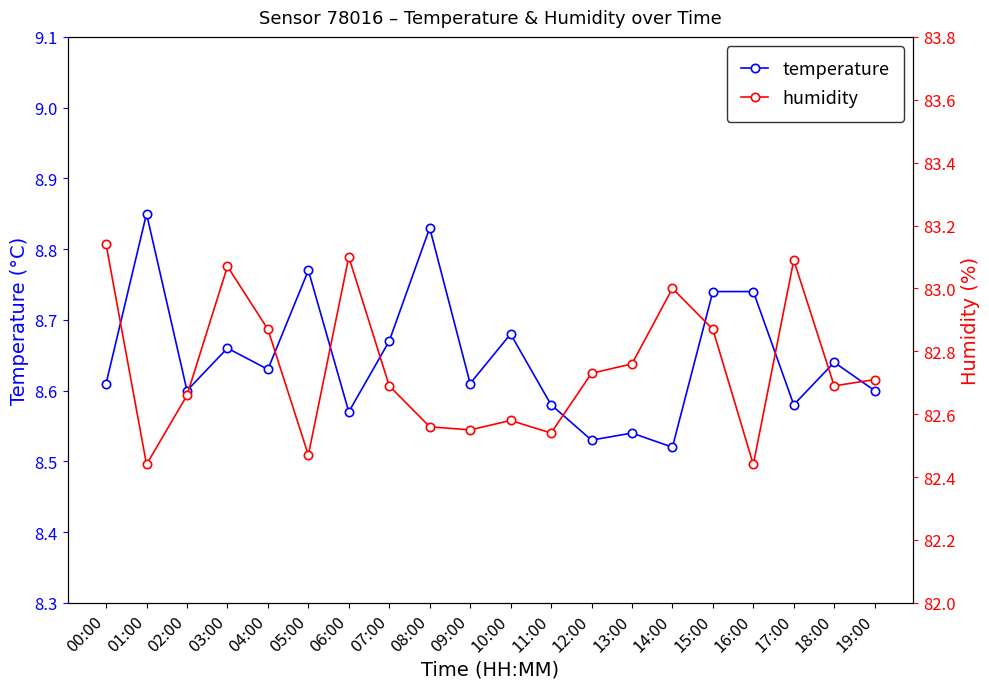

Which category has the lowest value across all series?

14:00